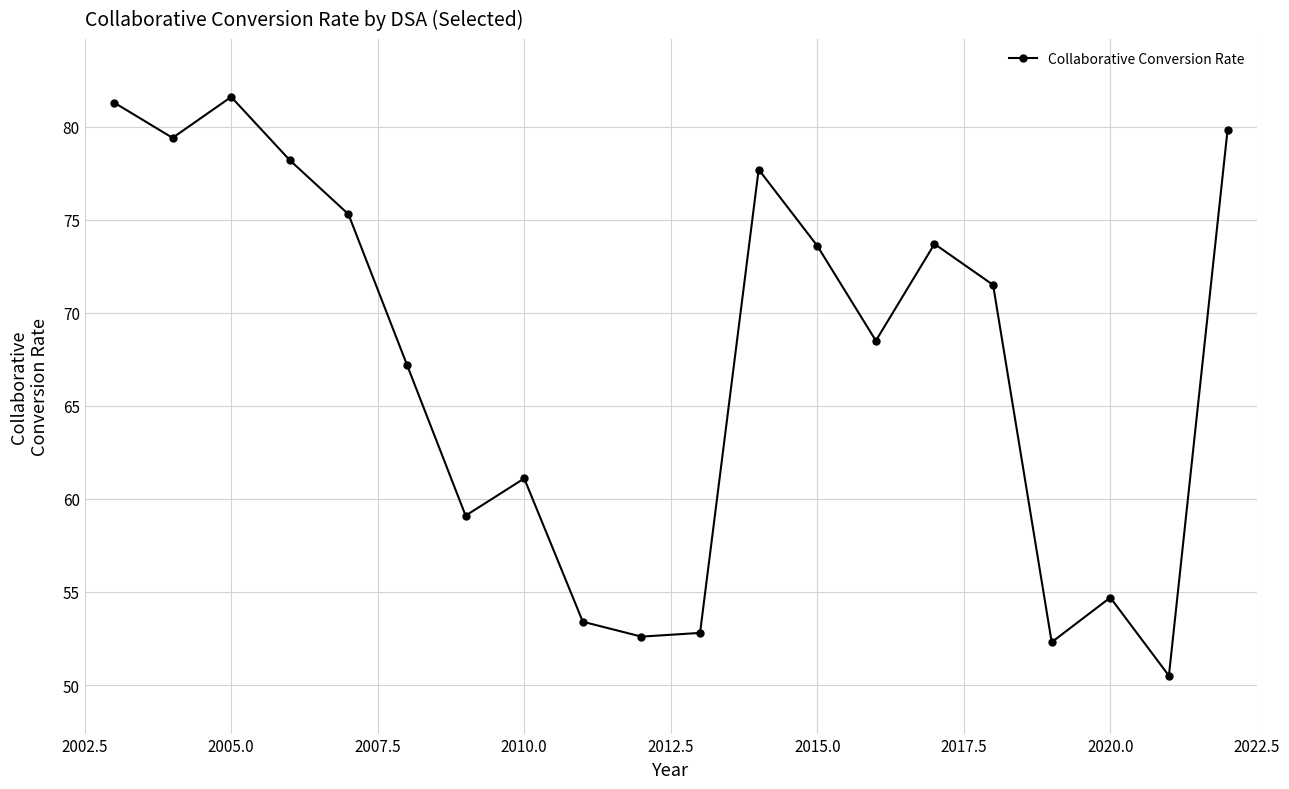

What is the difference between the maximum and minimum values?

31.1